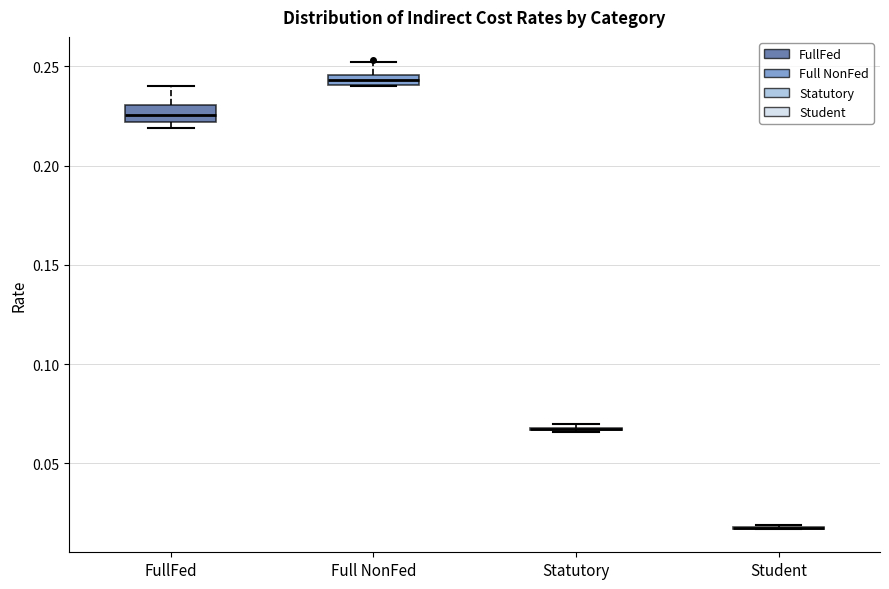

Where is the lower edge of the box for FullFed on the y-axis? The values are not printed on the chart, so give them approximately, as read against the axis.

0.220